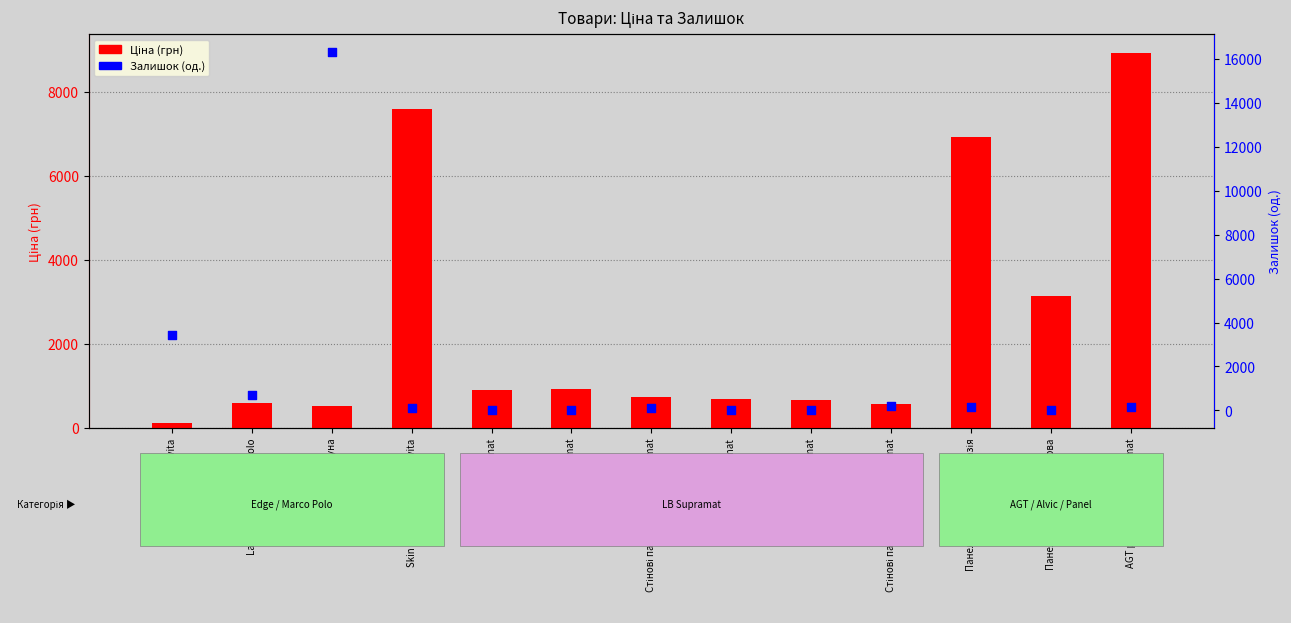

Which series has the largest Y range (max minus min)?

Залишок (од.)